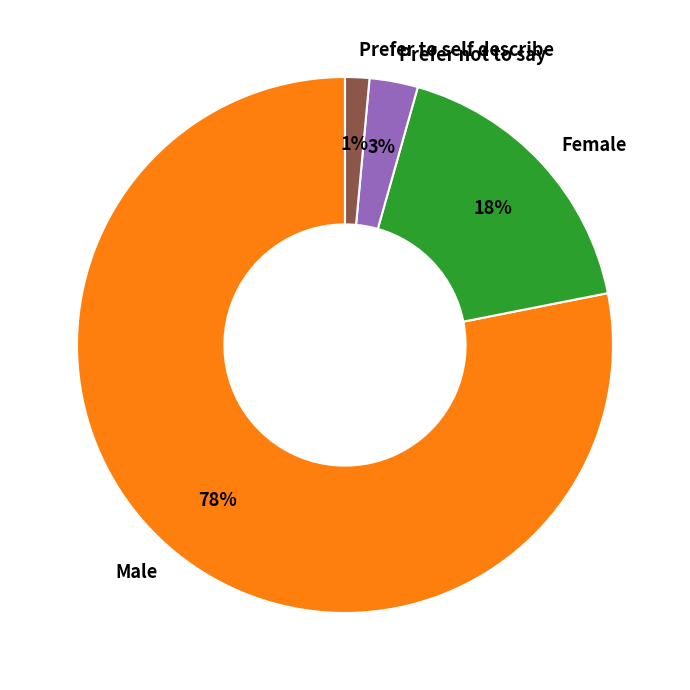

Is Male the majority of the pie?

Yes